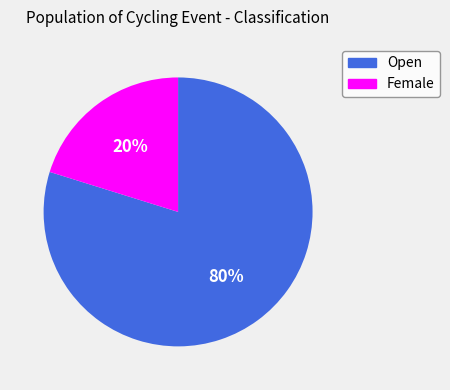

Rank the categories by value from lowest to highest.

Female, Open